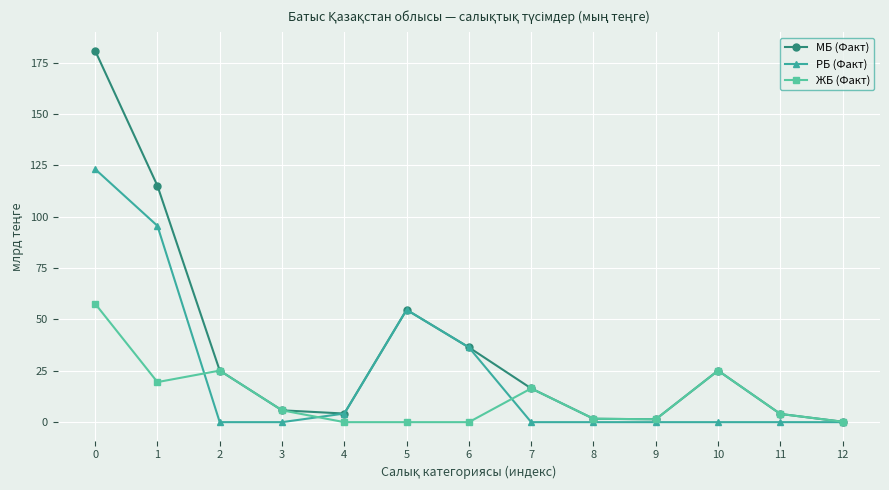

What is the highest value of the ЖБ (Факт) series?

57.6